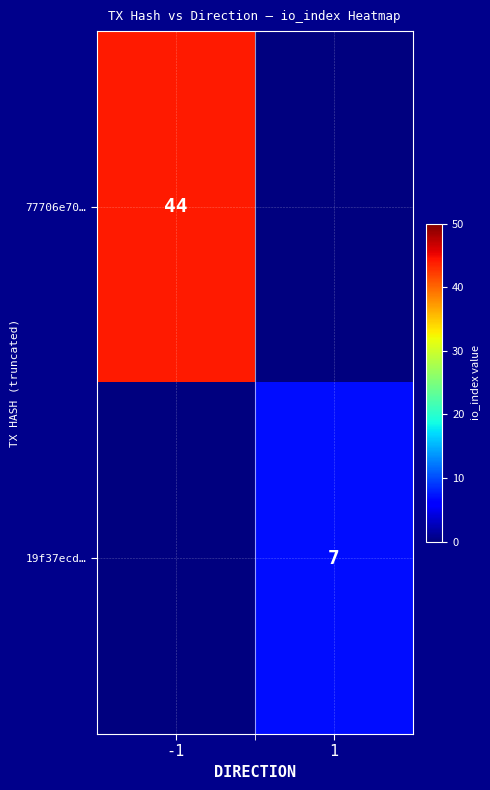

Is the value of 19f37ecd… at 1 greater than the value of 77706e70… at -1?

No